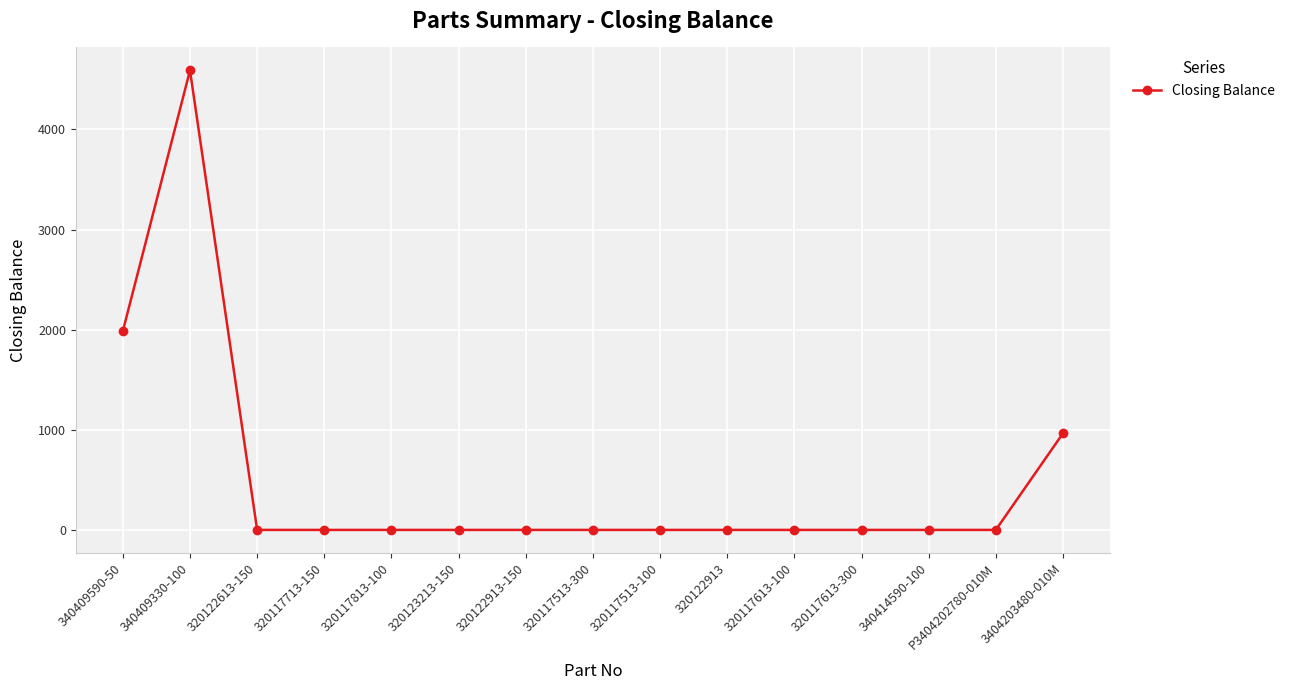

What is the sum of all values?

7541